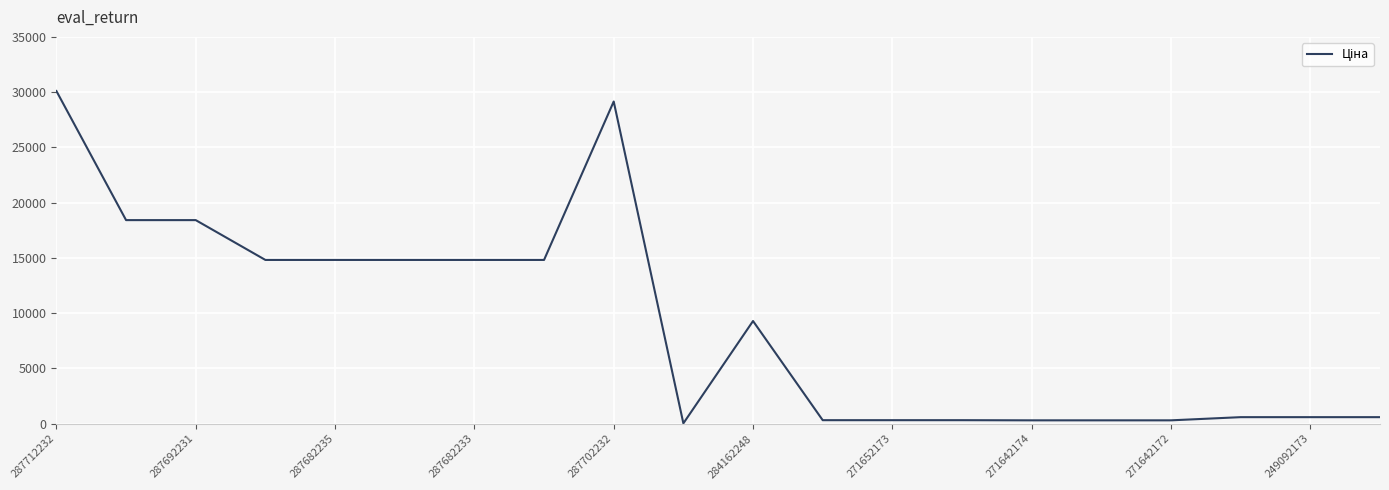

True or false: the data has more than 0 interior local peaks.

True